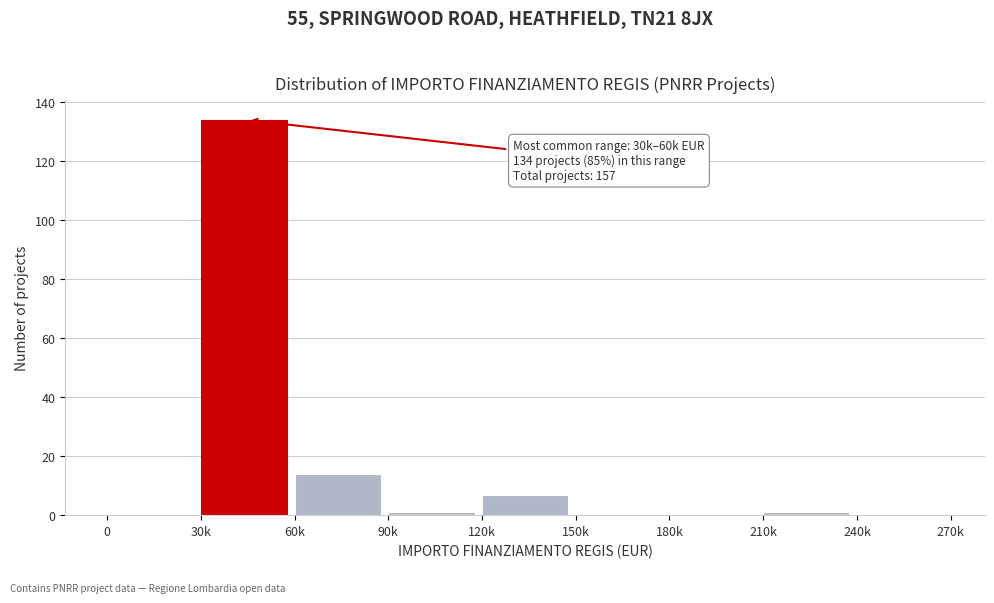

What is the sum of the values at 120k and 30k?

141